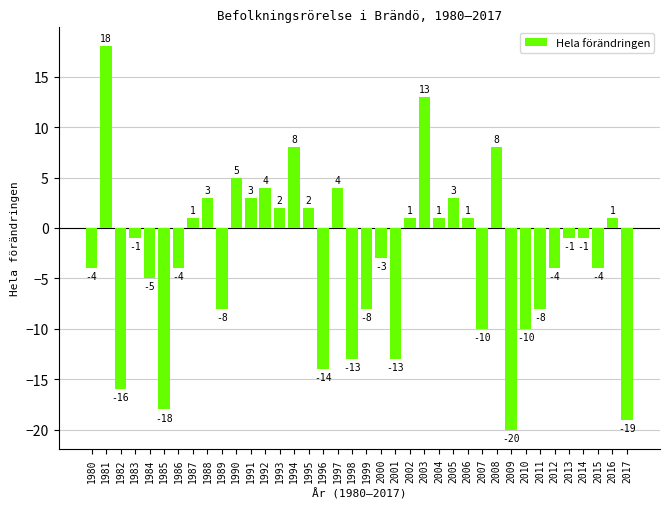

Reading left to right, what are all the values shown in this chart?

1980=-4	1981=18	1982=-16	1983=-1	1984=-5	1985=-18	1986=-4	1987=1	1988=3	1989=-8	1990=5	1991=3	1992=4	1993=2	1994=8	1995=2	1996=-14	1997=4	1998=-13	1999=-8	2000=-3	2001=-13	2002=1	2003=13	2004=1	2005=3	2006=1	2007=-10	2008=8	2009=-20	2010=-10	2011=-8	2012=-4	2013=-1	2014=-1	2015=-4	2016=1	2017=-19